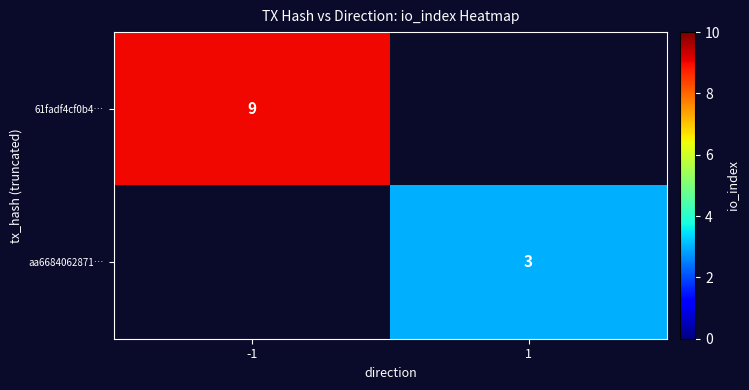

The value of aa6684062871… at 1 is 1. True or false?

False